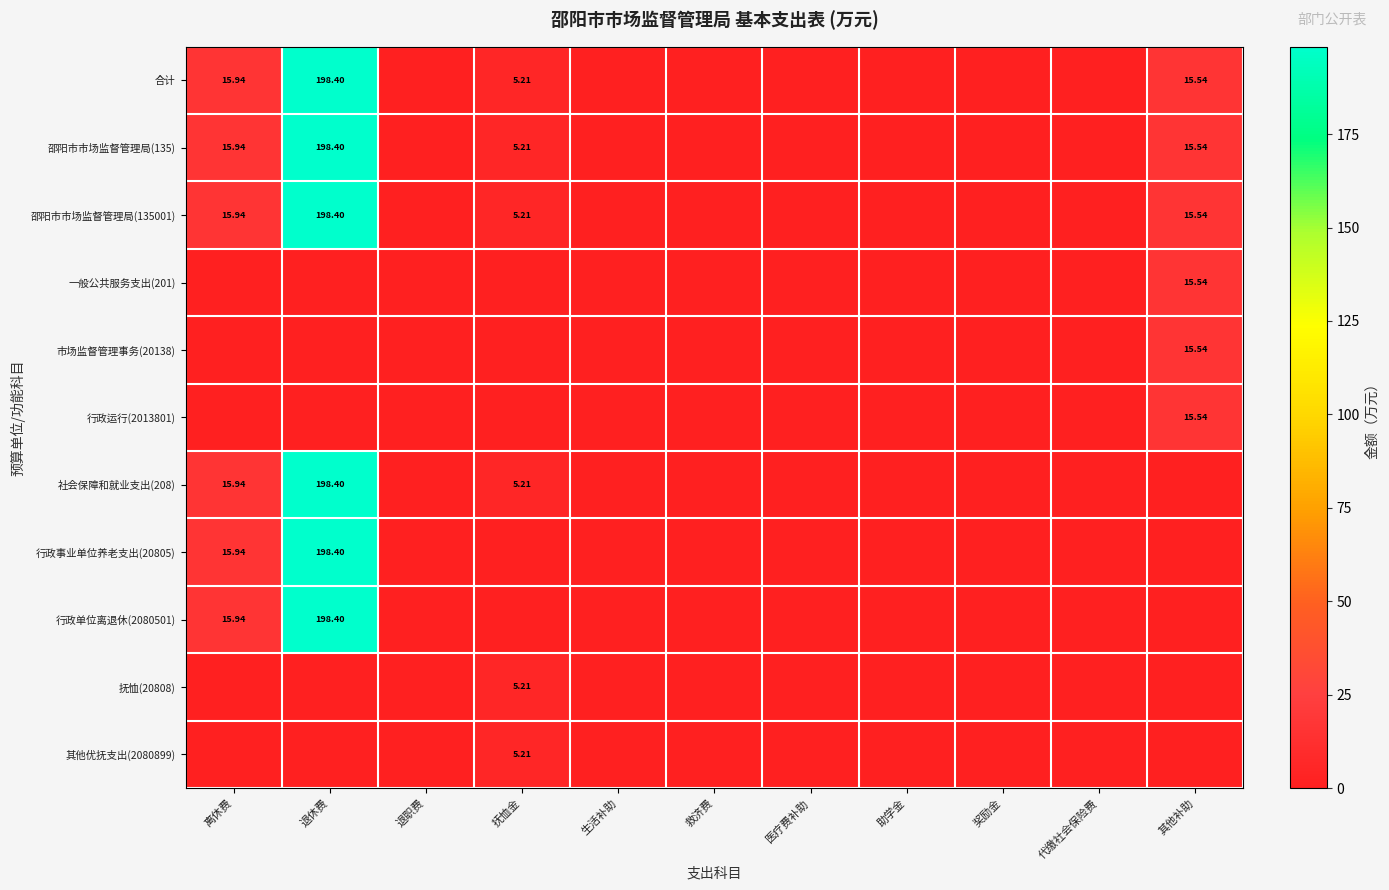

Rank the series by their maximum value, from lowest to highest.

抚恤(20808), 其他优抚支出(2080899), 一般公共服务支出(201), 市场监督管理事务(20138), 行政运行(2013801), 合计, 邵阳市市场监督管理局(135), 邵阳市市场监督管理局(135001), 社会保障和就业支出(208), 行政事业单位养老支出(20805), 行政单位离退休(2080501)